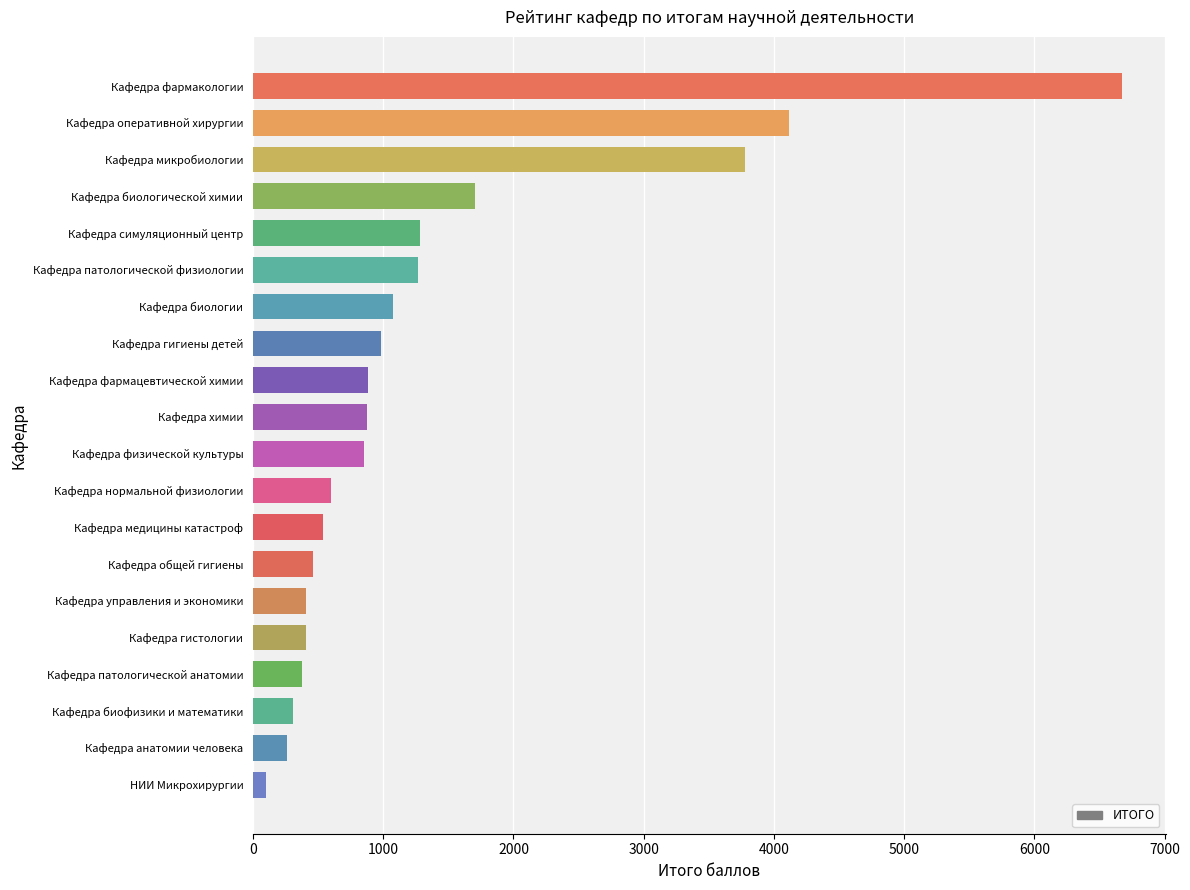

Which has a higher value, Кафедра биофизики и математики or Кафедра микробиологии?

Кафедра микробиологии